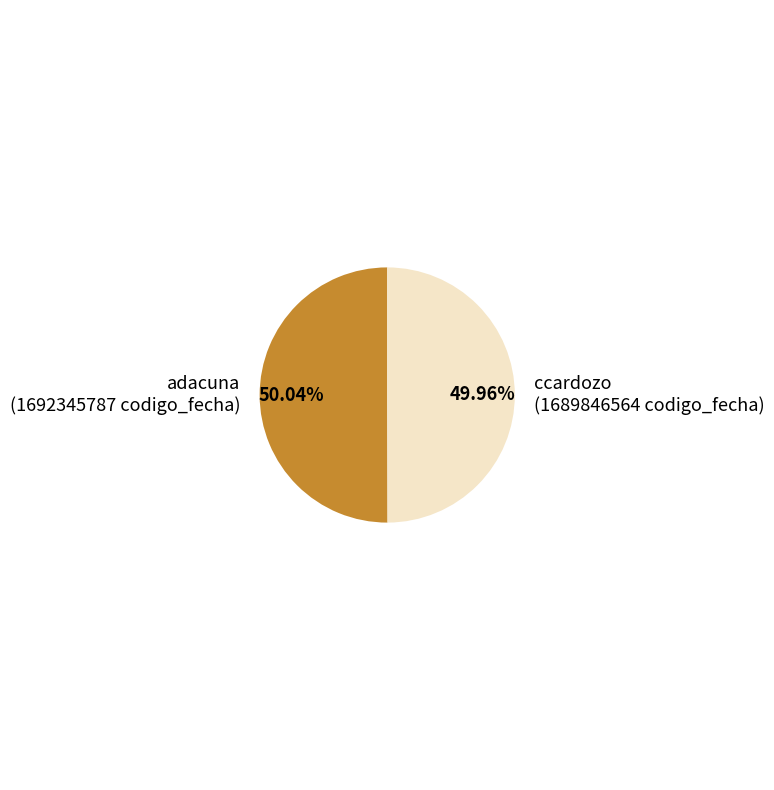

Is there any slice that represents more than half of the pie?

Yes